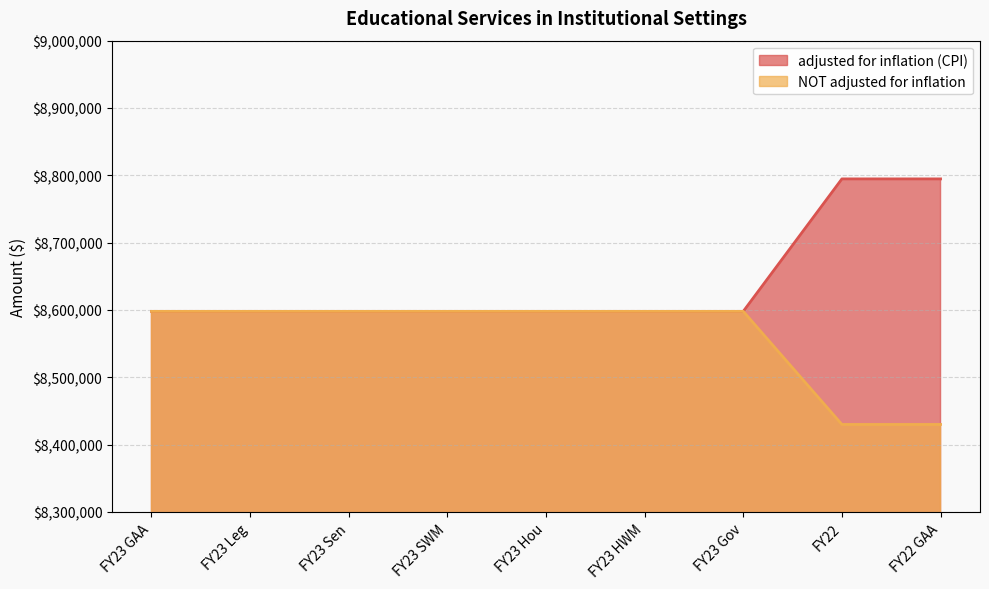

Which category has the highest value across all series?

FY22